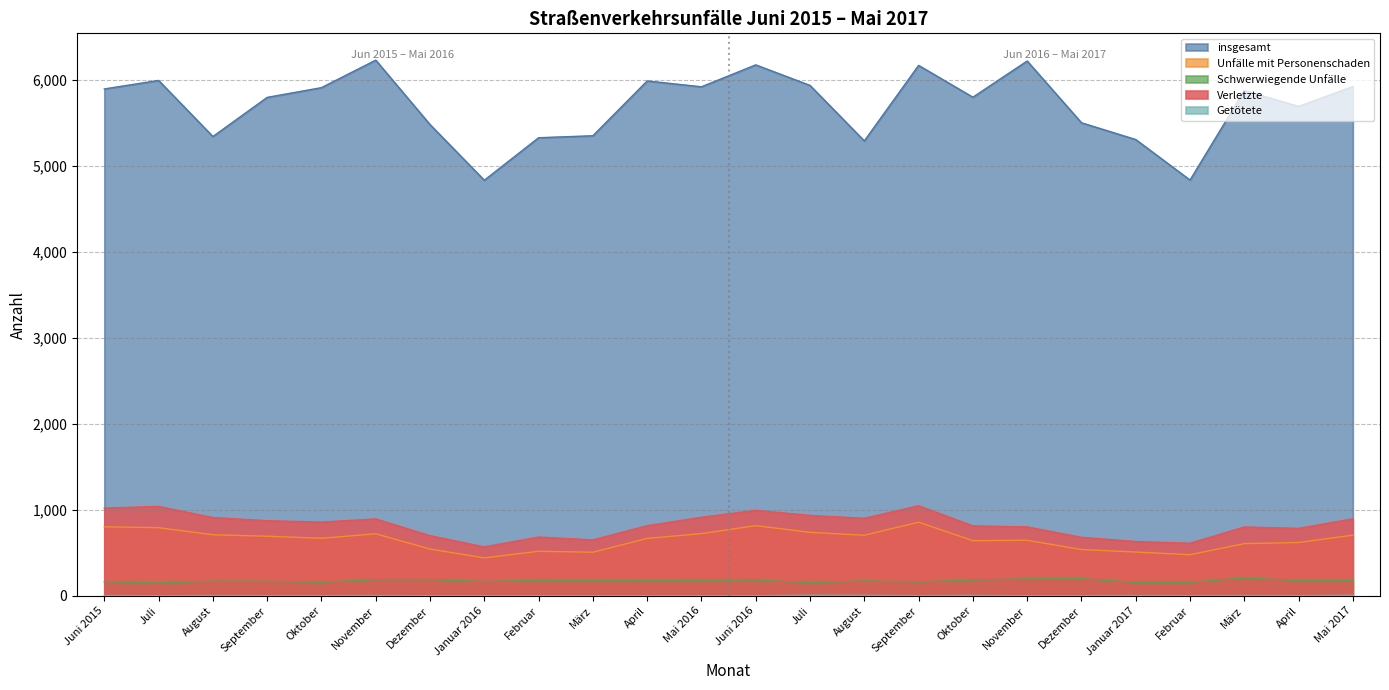

Which series has the largest total across all categories?

insgesamt